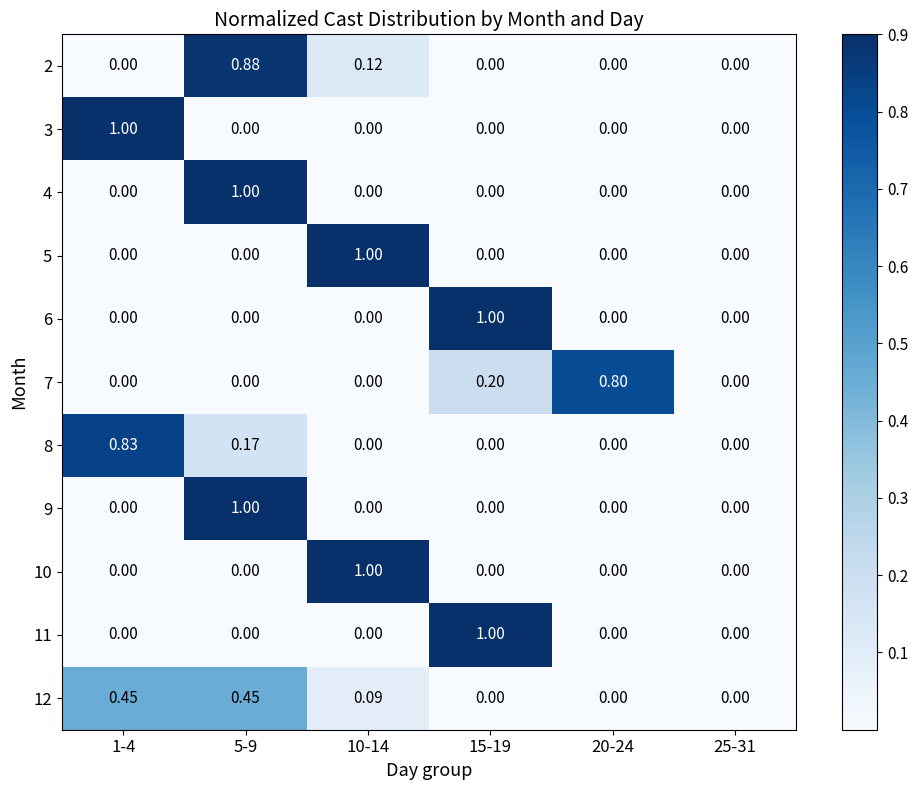

How many positive values does the 2 series have?

2